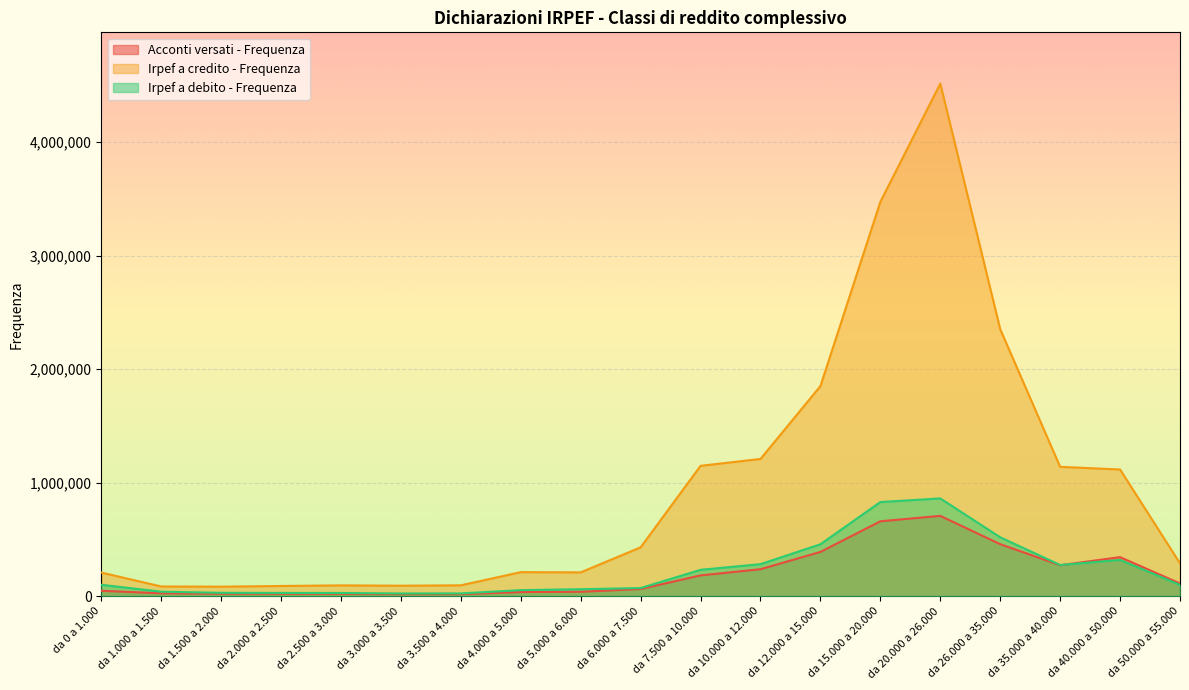

At which category does the chart reach its minimum across all series?

da 3.000 a 3.500